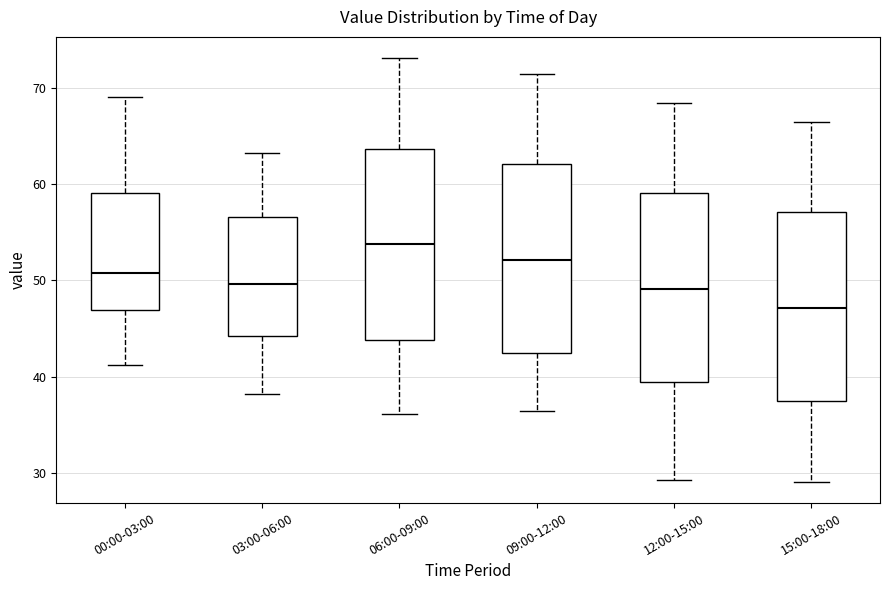

Which box's median line is the lowest?

15:00-18:00